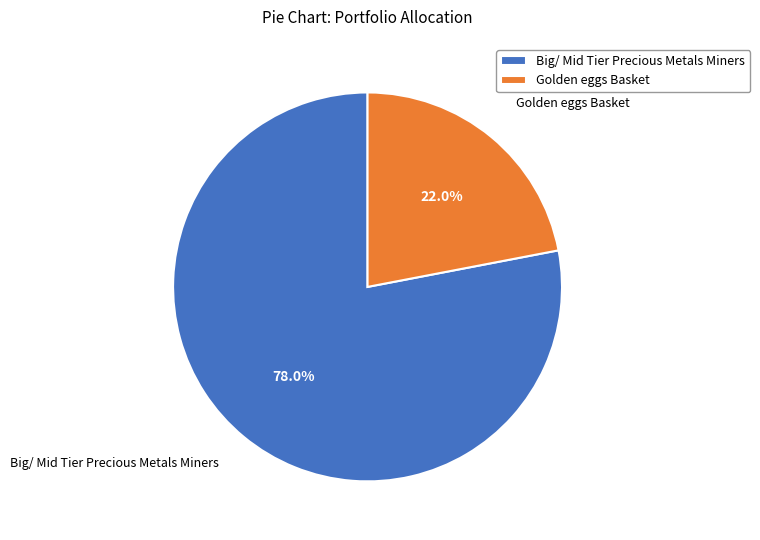

How many slices are in this pie chart?

2